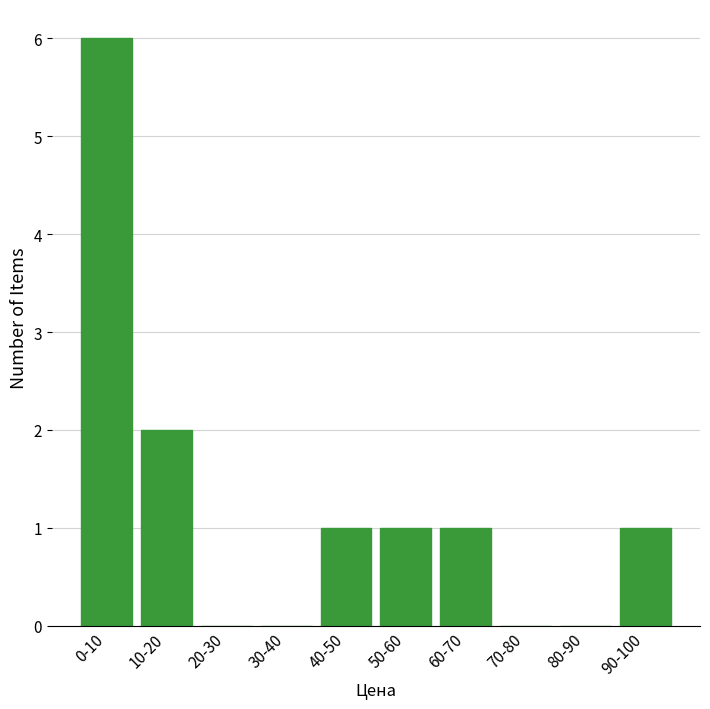

Reading left to right, extract all data points from this chart.

0-10=6	10-20=2	20-30=0	30-40=0	40-50=1	50-60=1	60-70=1	70-80=0	80-90=0	90-100=1